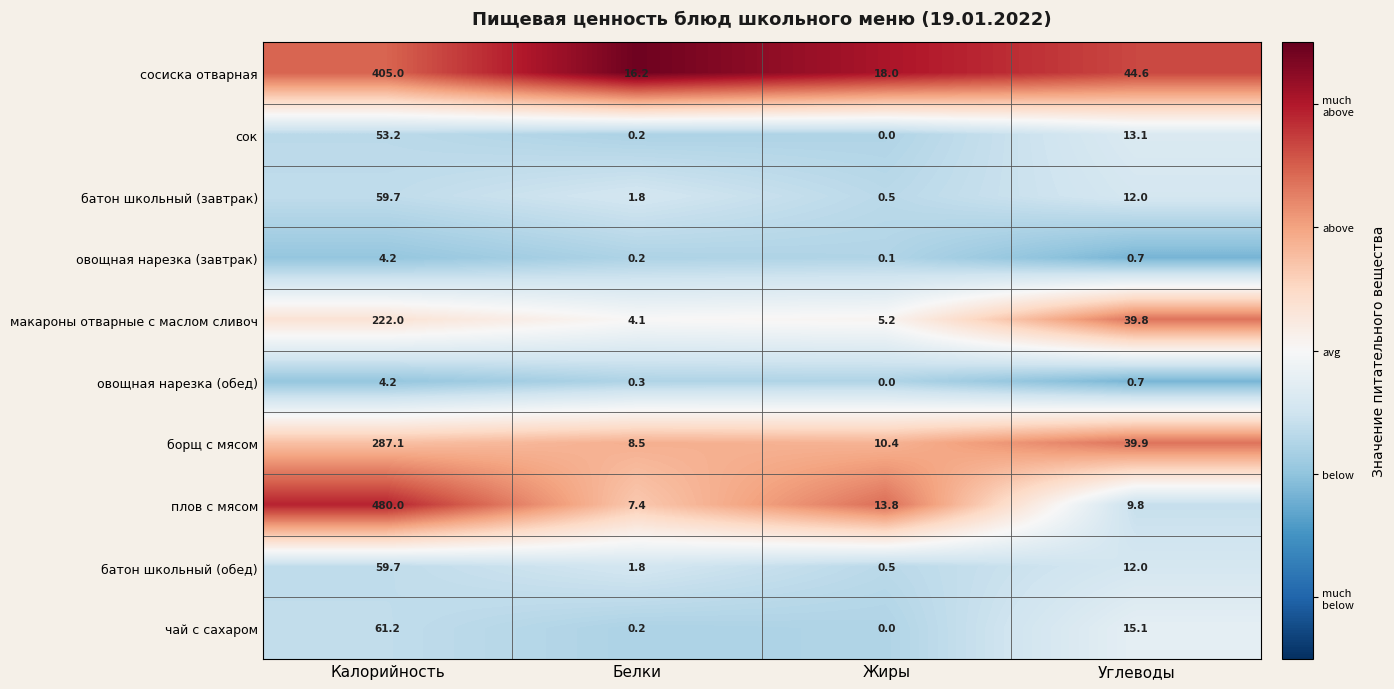

How many distinct data groups are displayed?

10